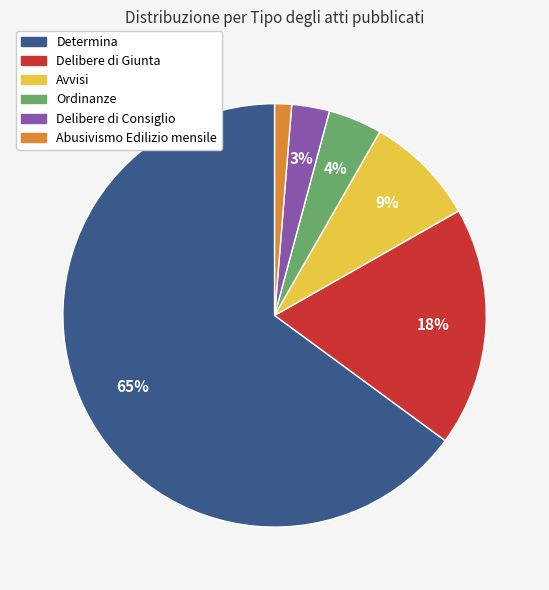

To the nearest percent, what is the average slice percentage?

17%